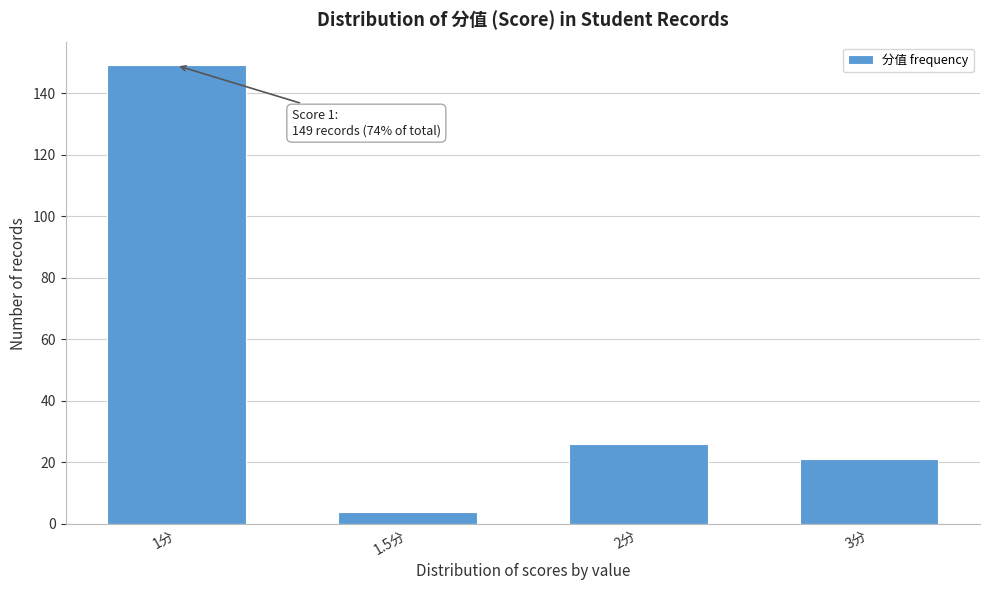

Reading left to right, what are all the values shown in this chart?

149	4	26	21